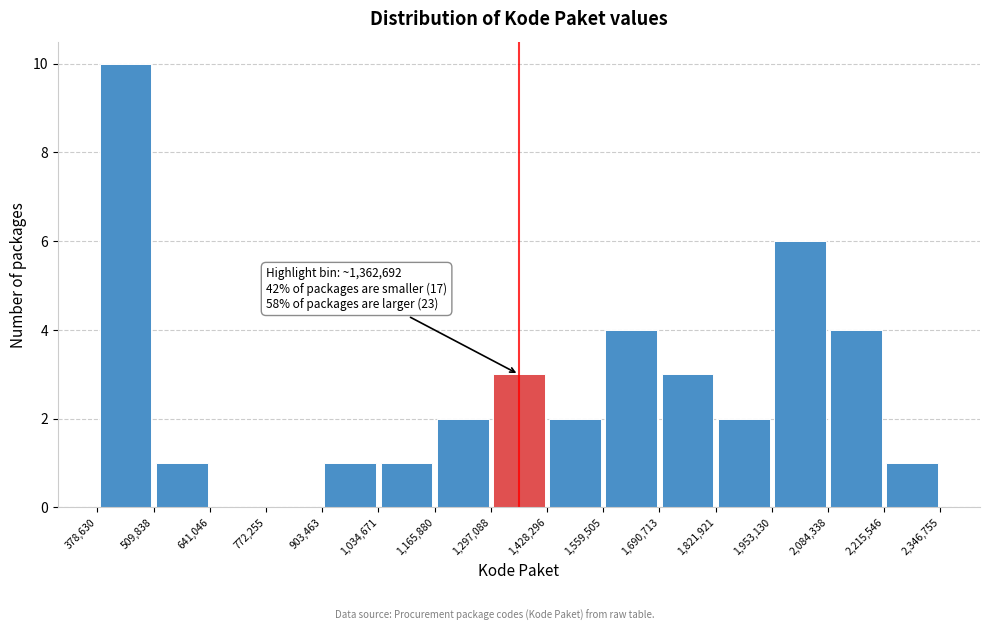

Which range on the x-axis has the tallest bar?

378,630 to 509,838